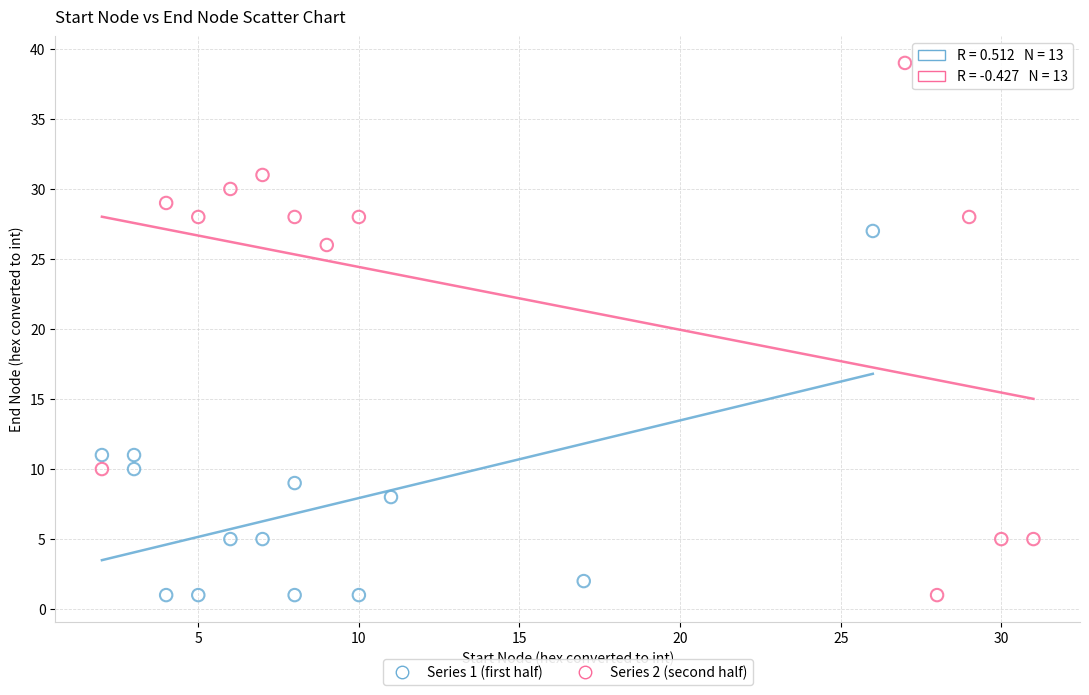

What are all the series names shown in the legend?

Series 1 (first half), Series 2 (second half)